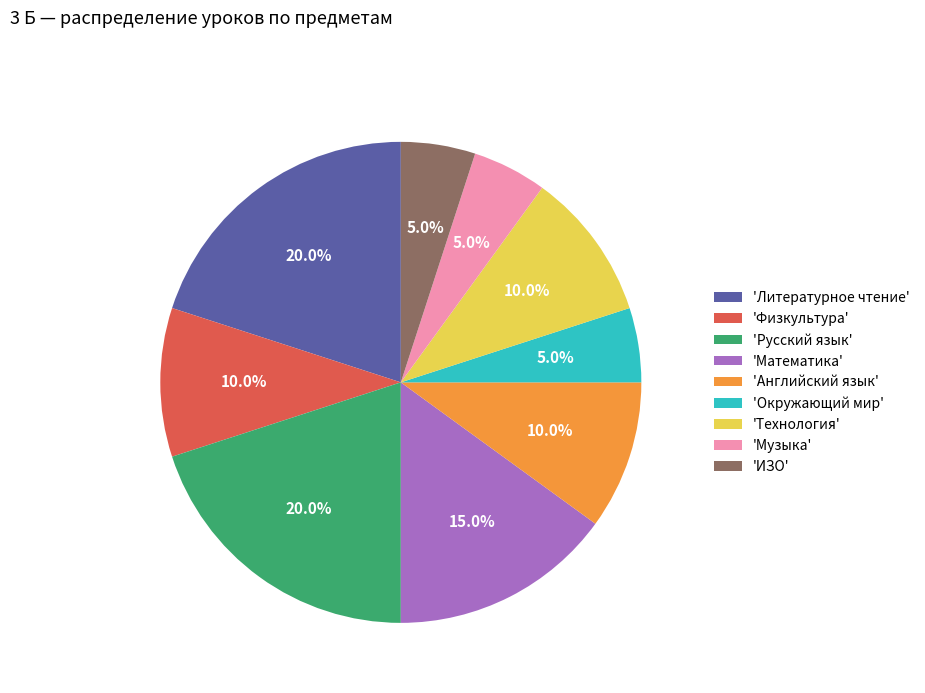

How many slices are in this pie chart?

9